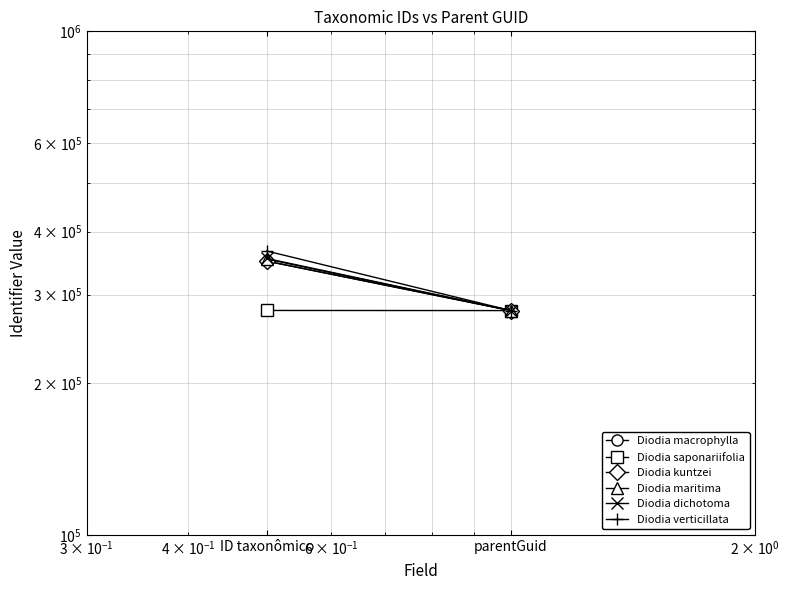

What is the average value of the Diodia saponariifolia series?

278931